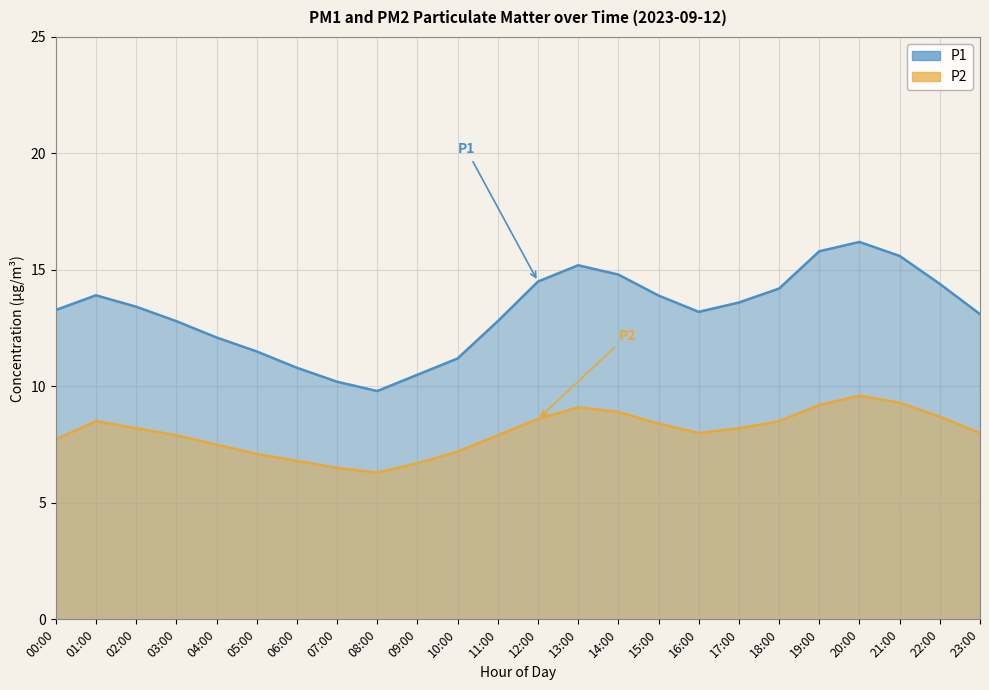

How many values in the P2 series are below 8?

10